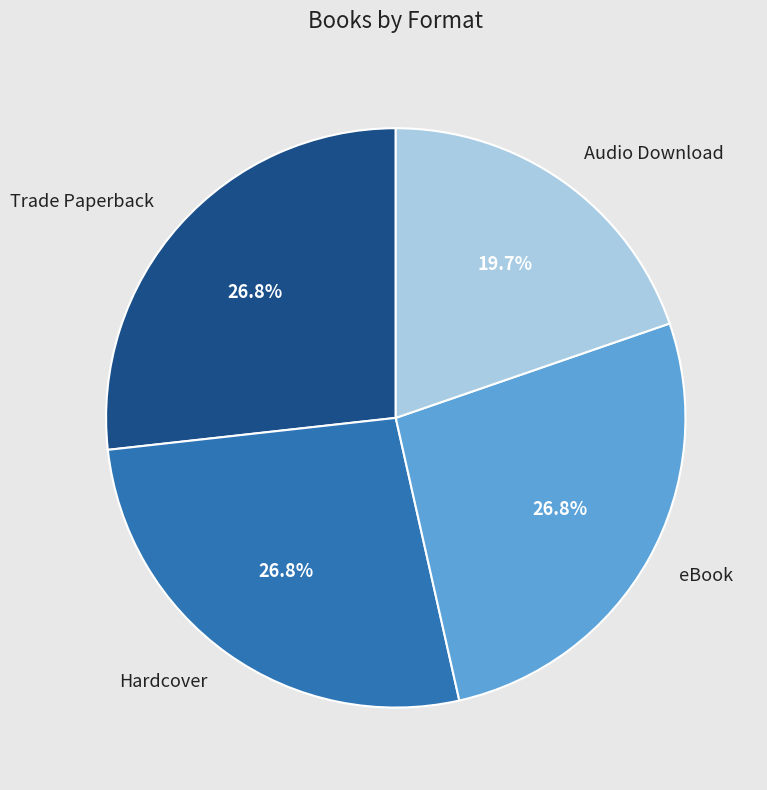

To the nearest percent, what portion does Audio Download represent?

20%